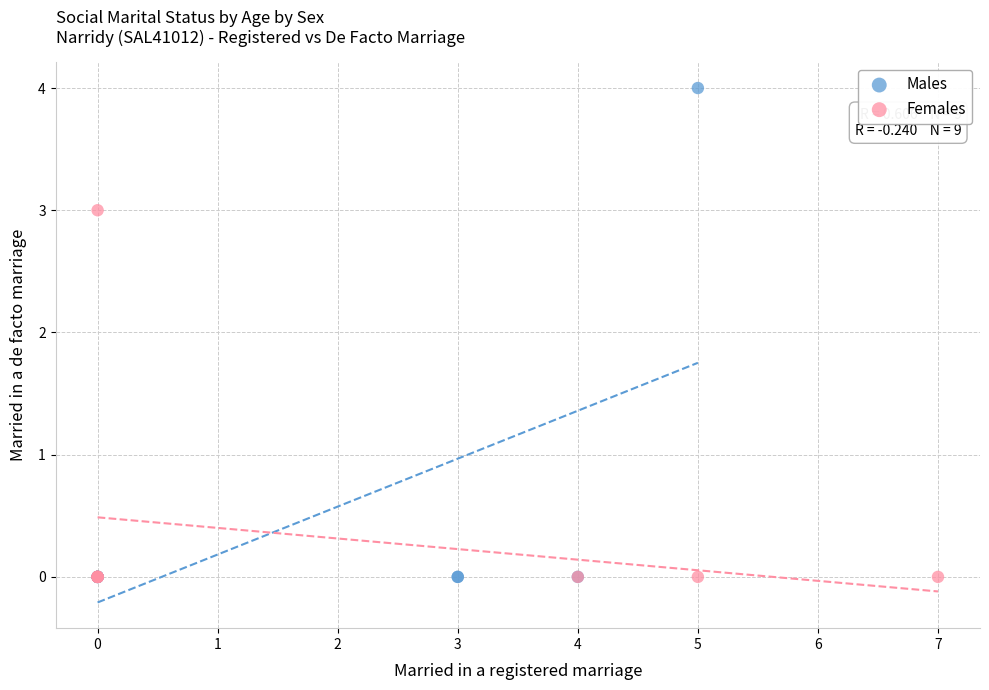

Which series contains the highest Y value?

Males